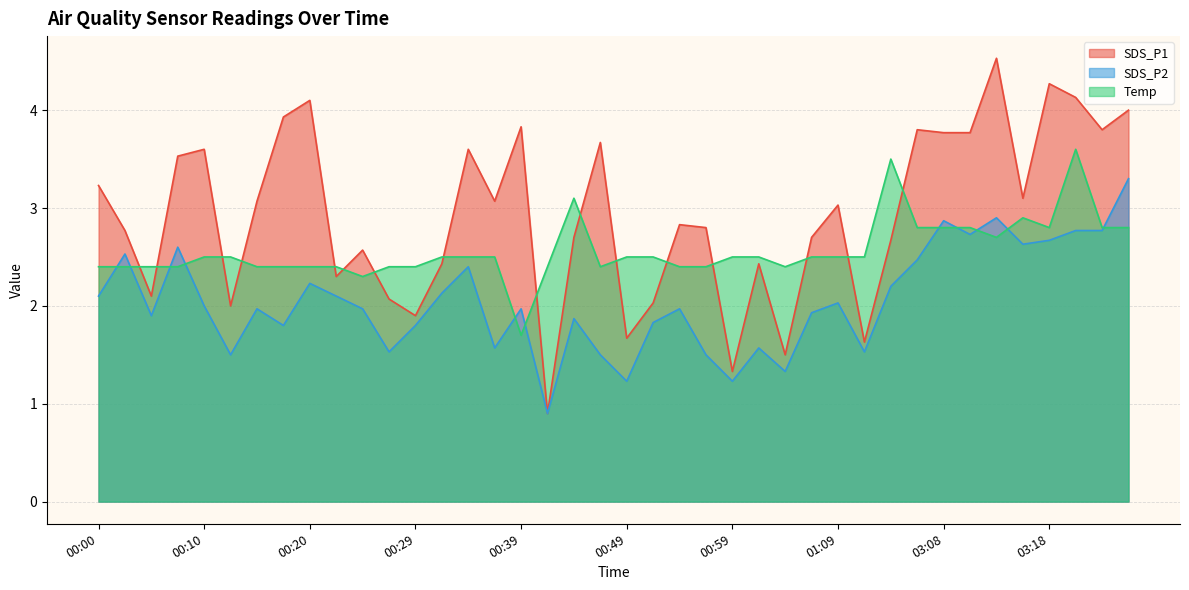

At which label does Temp reach its minimum?

00:39